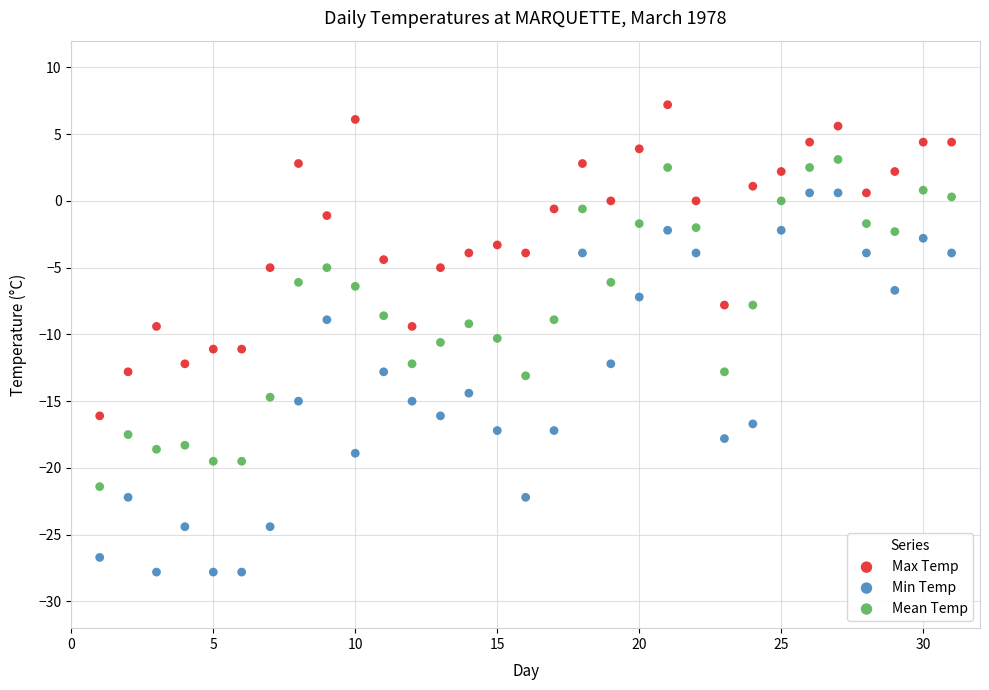

Across all data points, what is the range of Y values (max minus min)?

35.0